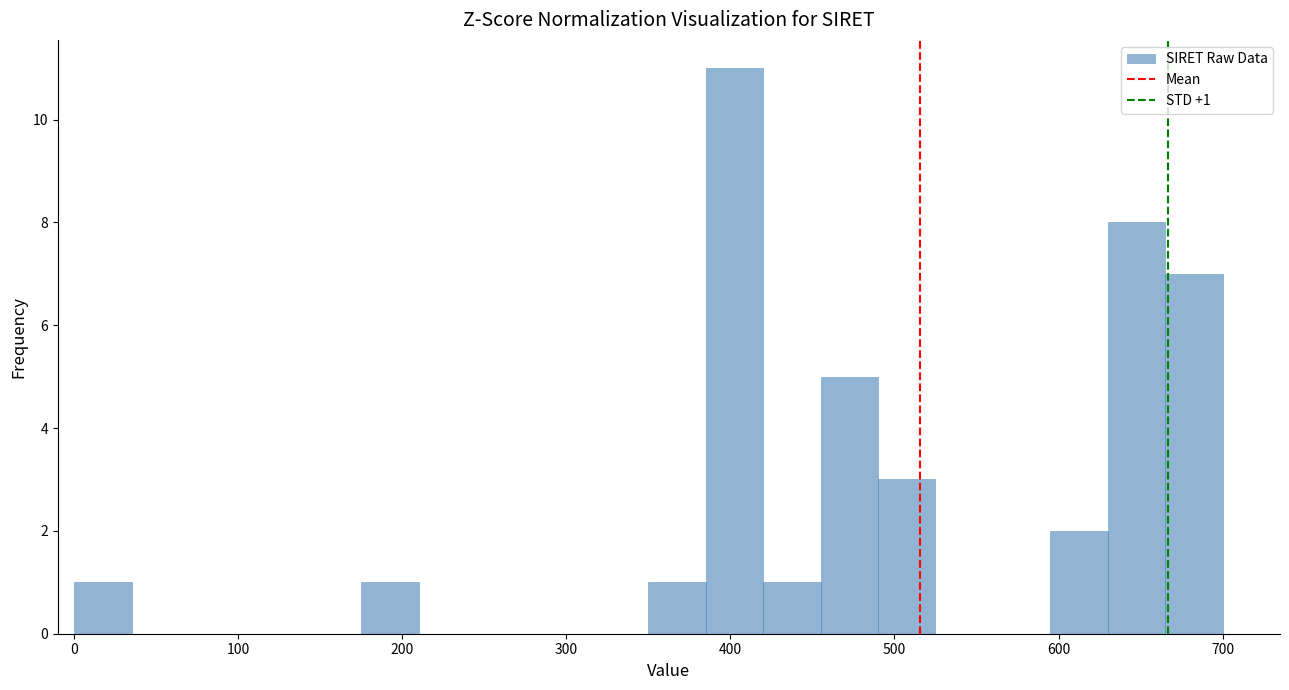

Around what value on the x-axis is the tallest bar? Give the approximate position of its centre, as read against the axis.

400